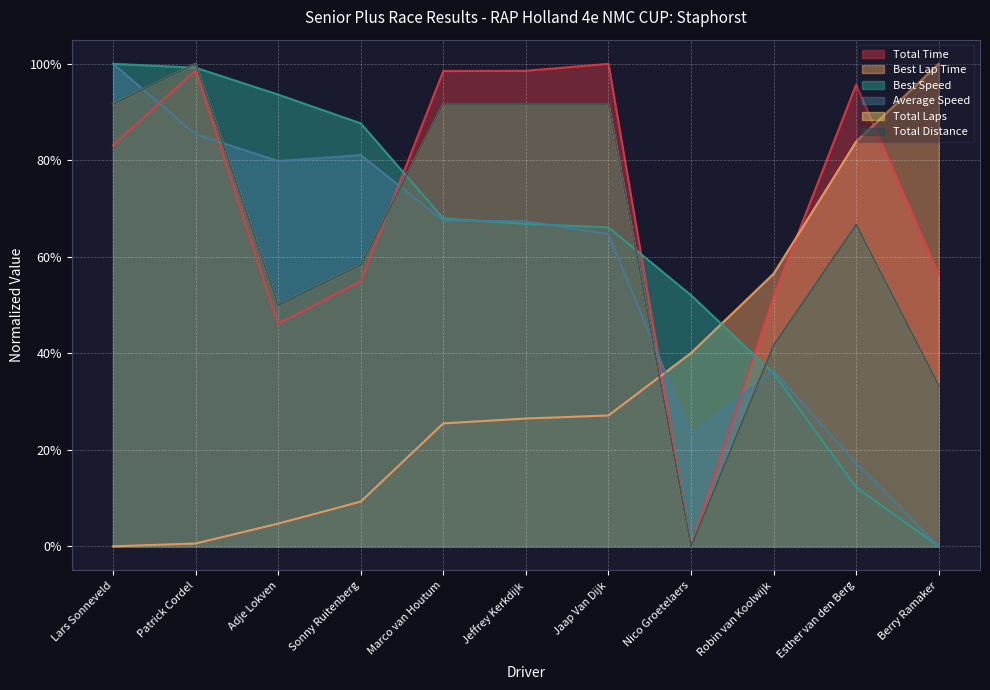

Is it true that Best Speed equals 0.7 at Marco van Houtum?

True